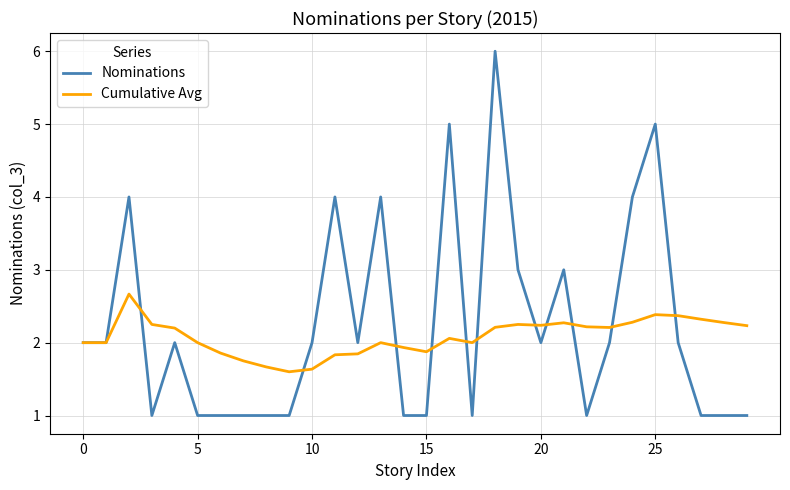

After their last crossing, which series has the higher values: Nominations or Cumulative Avg?

Cumulative Avg